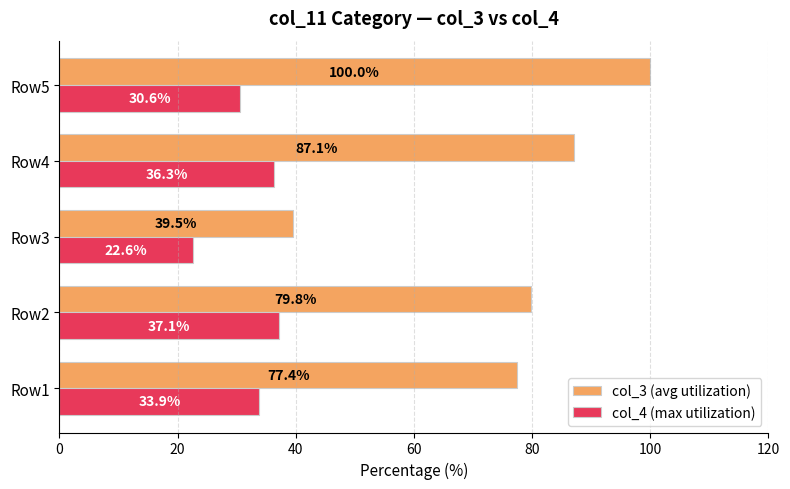

How many data points in col_4 (max utilization) are less than 33?

2